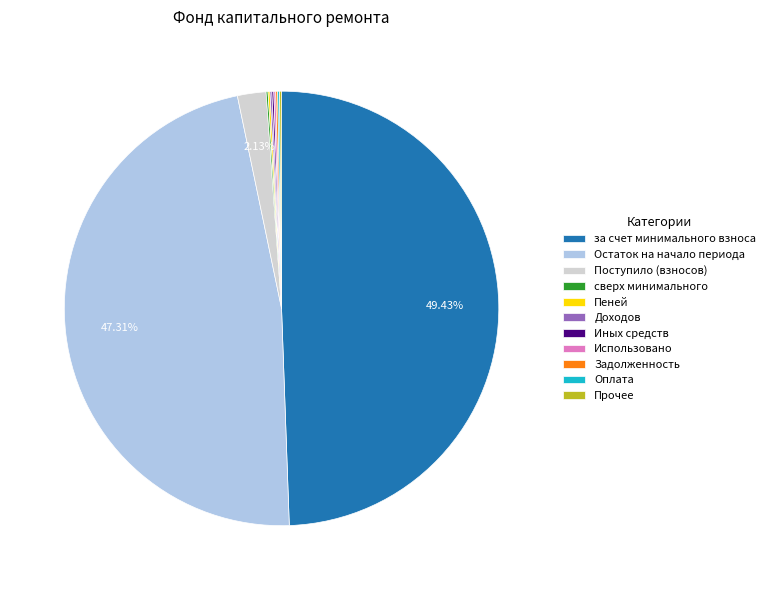

To the nearest percent, what is the difference between the largest and smallest slice percentages?

49%